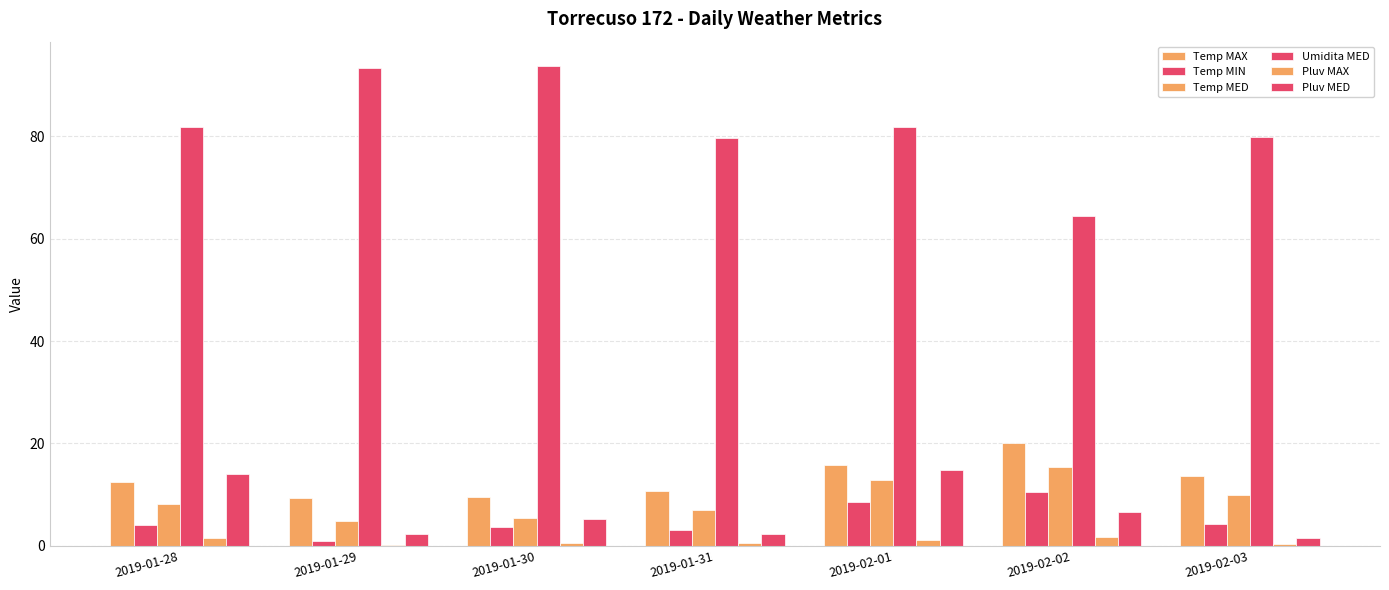

How many data points in Temp MED are above 8?

4